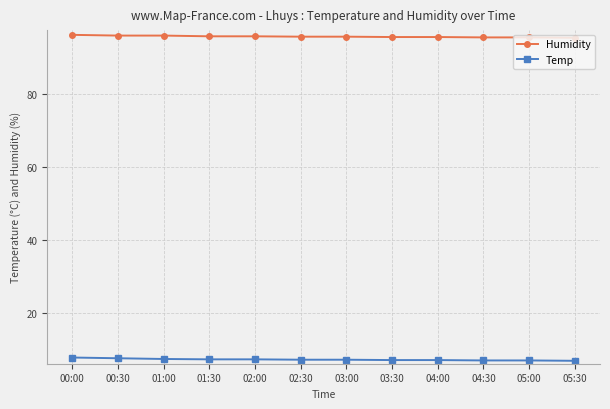

At 01:30, list the series in order from largest to smallest.

Humidity, Temp